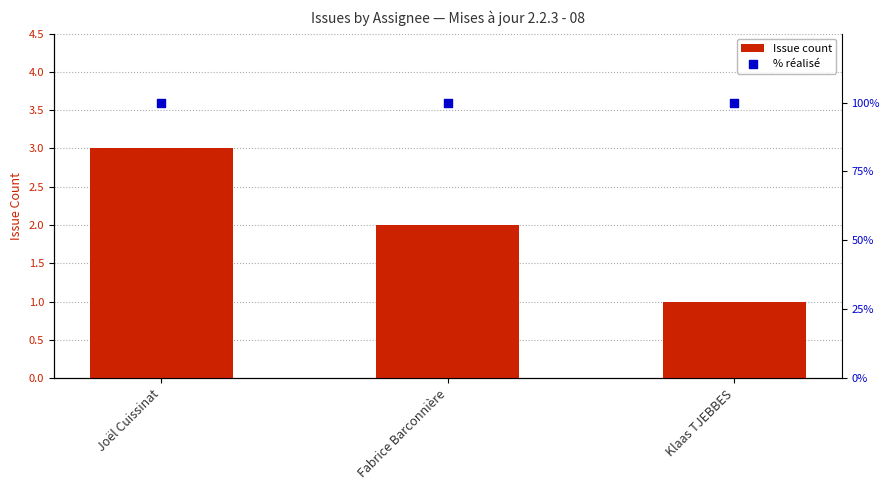

At how many categories does at least one series exceed 2?

3